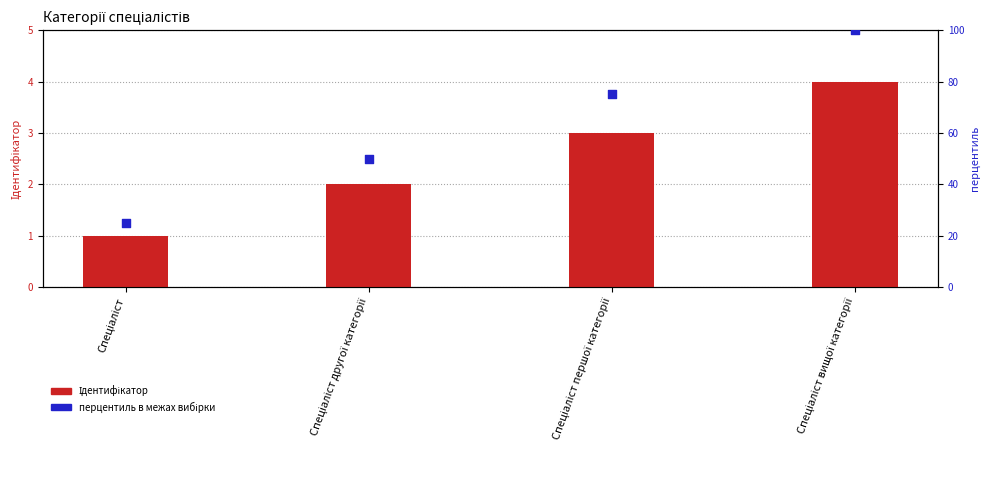

What are all the series names shown in the legend?

Ідентифікатор, перцентиль в межах вибірки